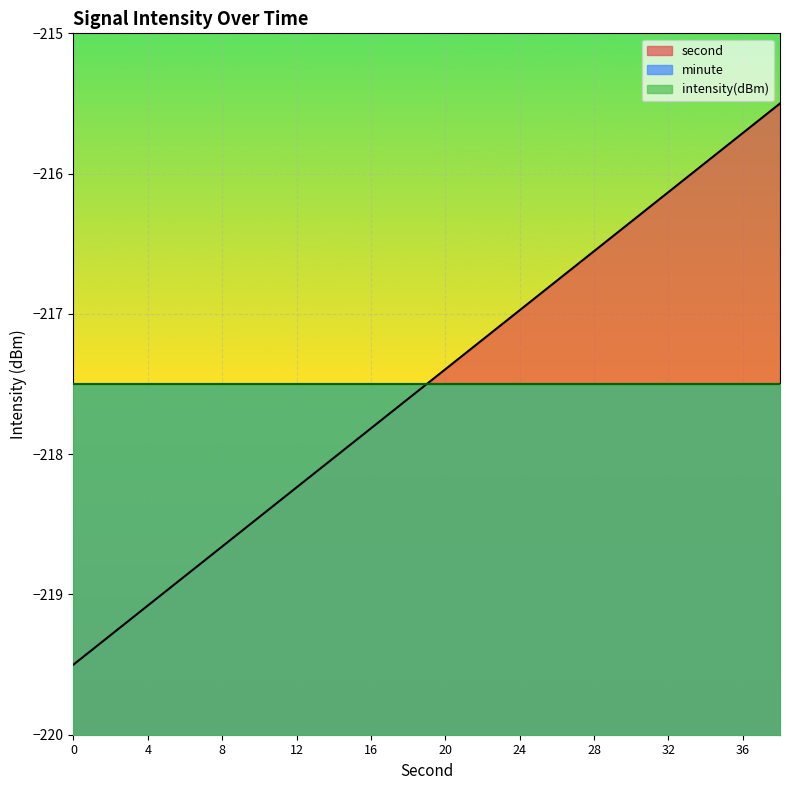

True or false: second has more than 1 interior local peaks.

False